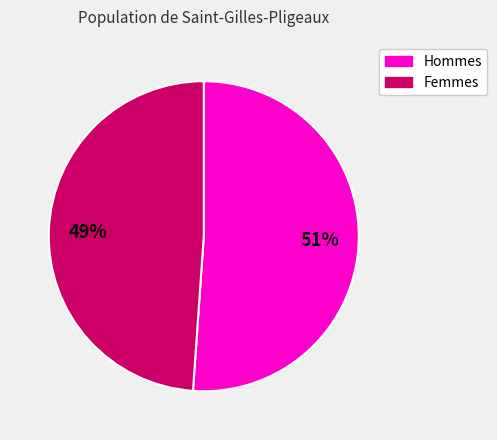

Count the number of slices in the pie.

2